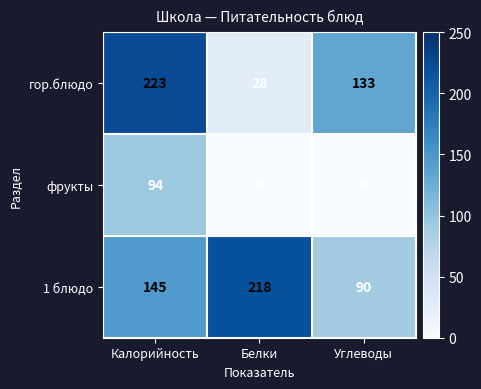

Which series changed the most between Белки and Углеводы?

1 блюдо